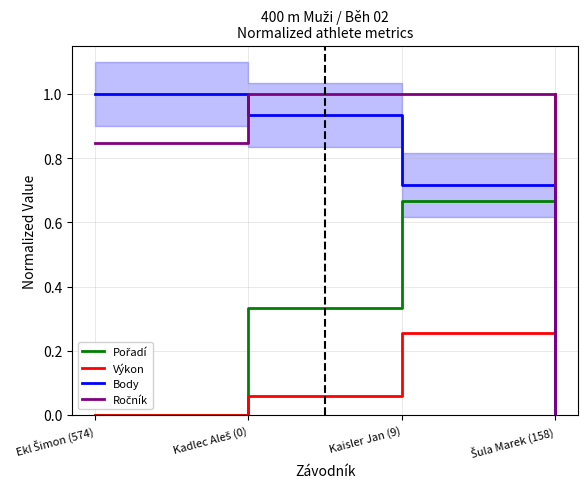

What is the total value across all series at Kaisler Jan (9)?

2.6